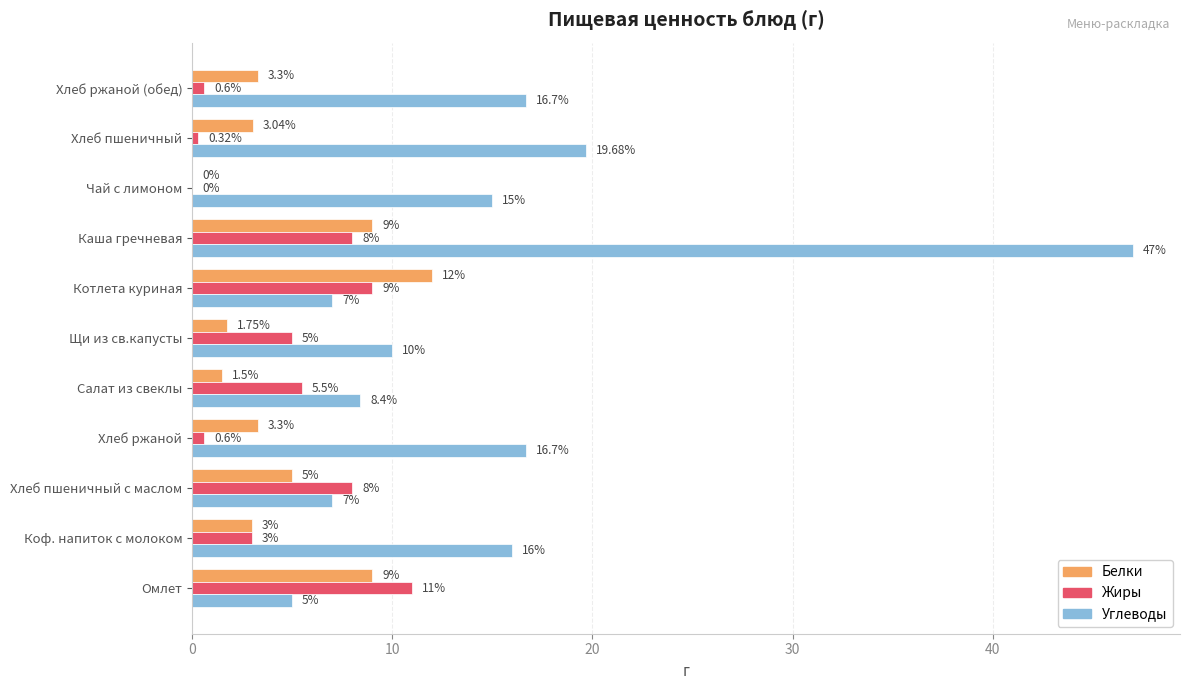

Which label corresponds to the largest value in the chart?

Каша гречневая